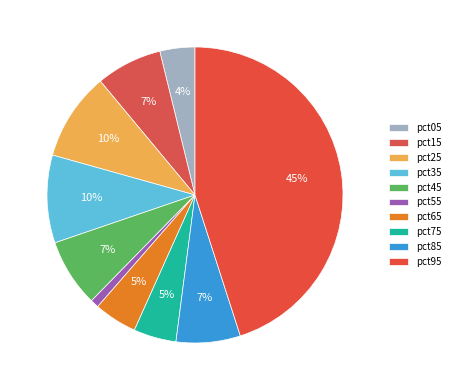

What portion of the pie excludes pct45?

92.6%